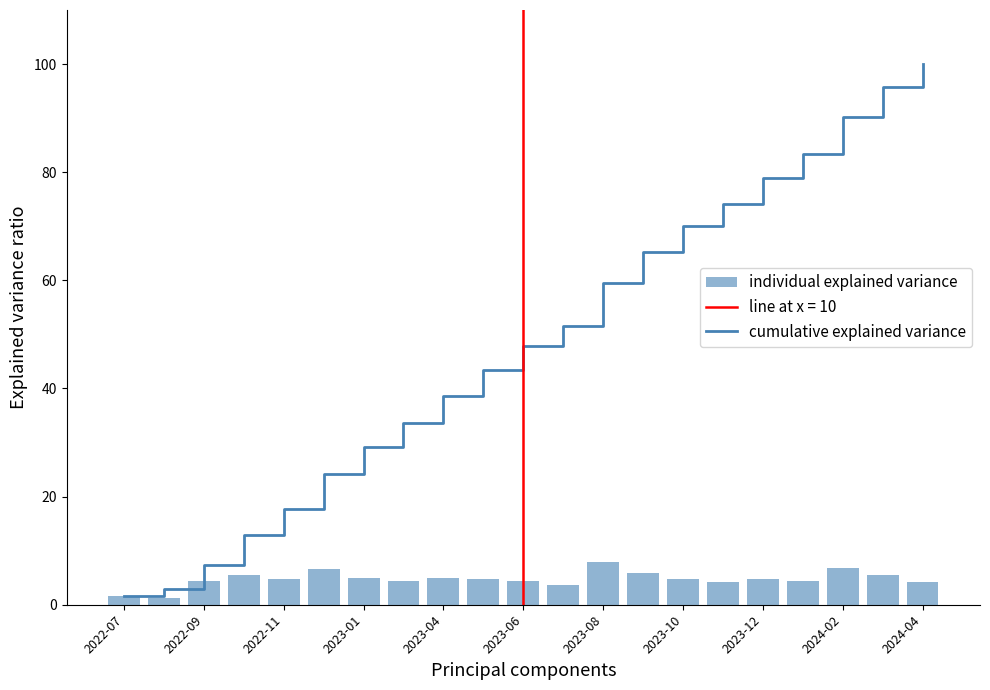

What is the value of the cumulative explained variance bar at the 8th from the left?

33.7